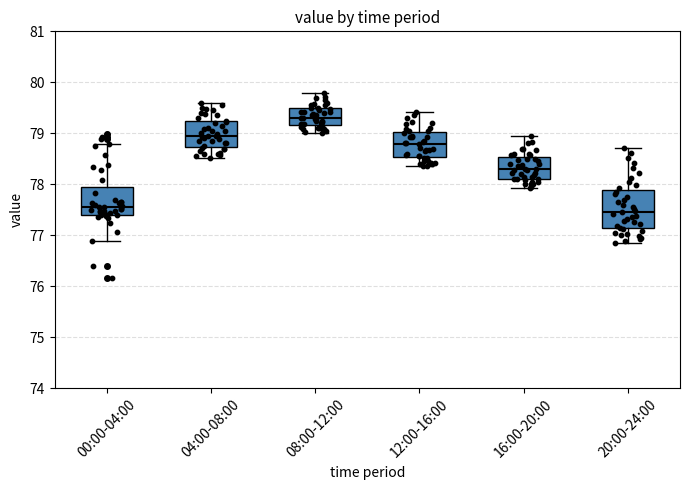

Reading left to right, transcribe this box plot: for each box, give where its median line is, the range the box spans, and where its two whiskers end, as read against the y-axis. The values are not printed on the chart, so give them approximately, as read against the axis.

00:00-04:00: median 77.6, box 77.4 to 78.0, whiskers 76.9 to 78.8
04:00-08:00: median 79.0, box 78.7 to 79.2, whiskers 78.5 to 79.6
08:00-12:00: median 79.3, box 79.2 to 79.5, whiskers 79.0 to 79.8
12:00-16:00: median 78.8, box 78.5 to 79.0, whiskers 78.4 to 79.4
16:00-20:00: median 78.3, box 78.1 to 78.5, whiskers 77.9 to 79.0
20:00-24:00: median 77.5, box 77.1 to 77.9, whiskers 76.9 to 78.7